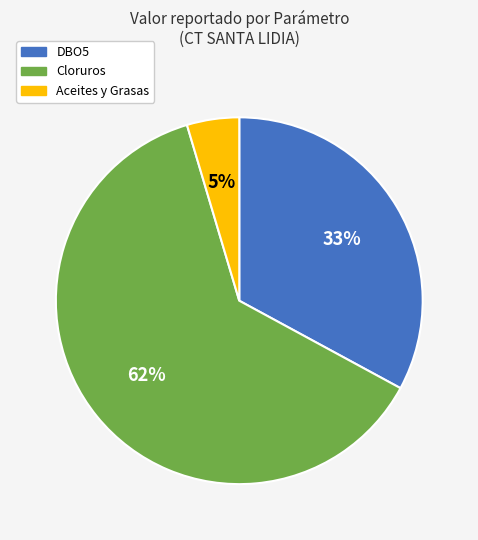

Rank the categories by value from lowest to highest.

Aceites y Grasas, DBO5, Cloruros